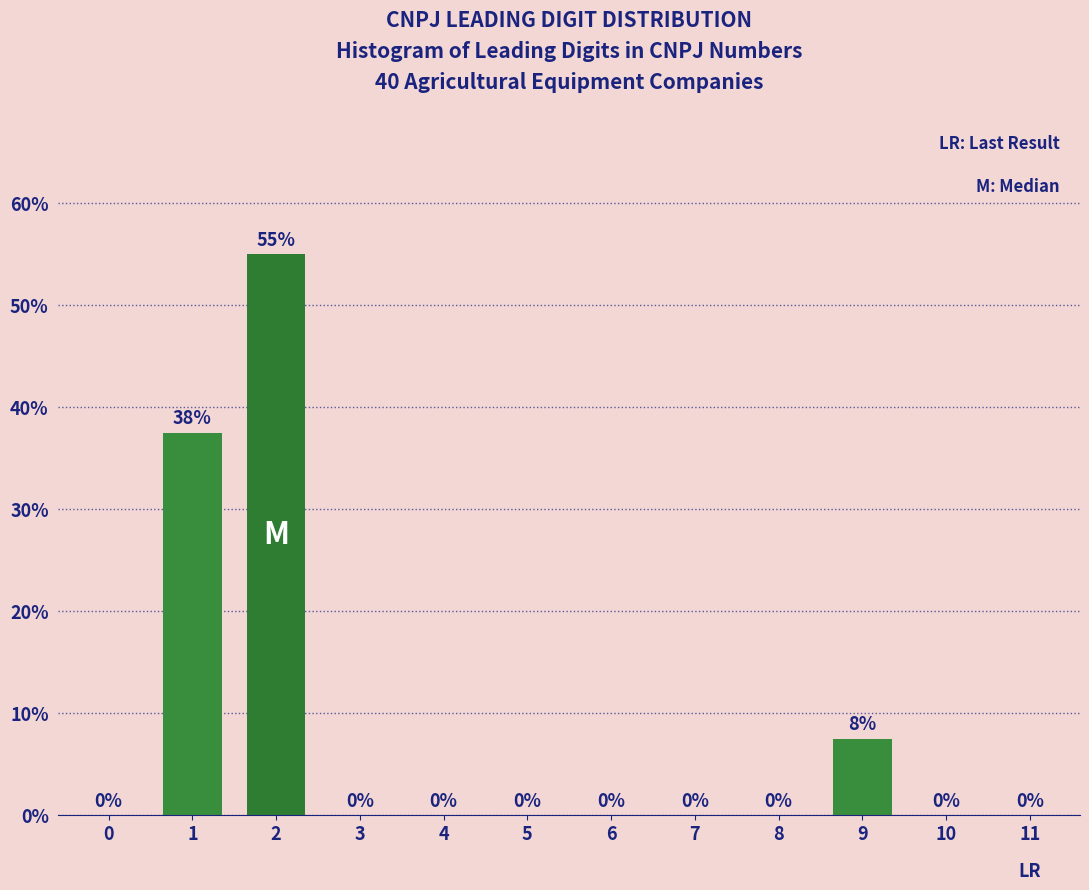

Which has a higher value, 10 or 9?

9